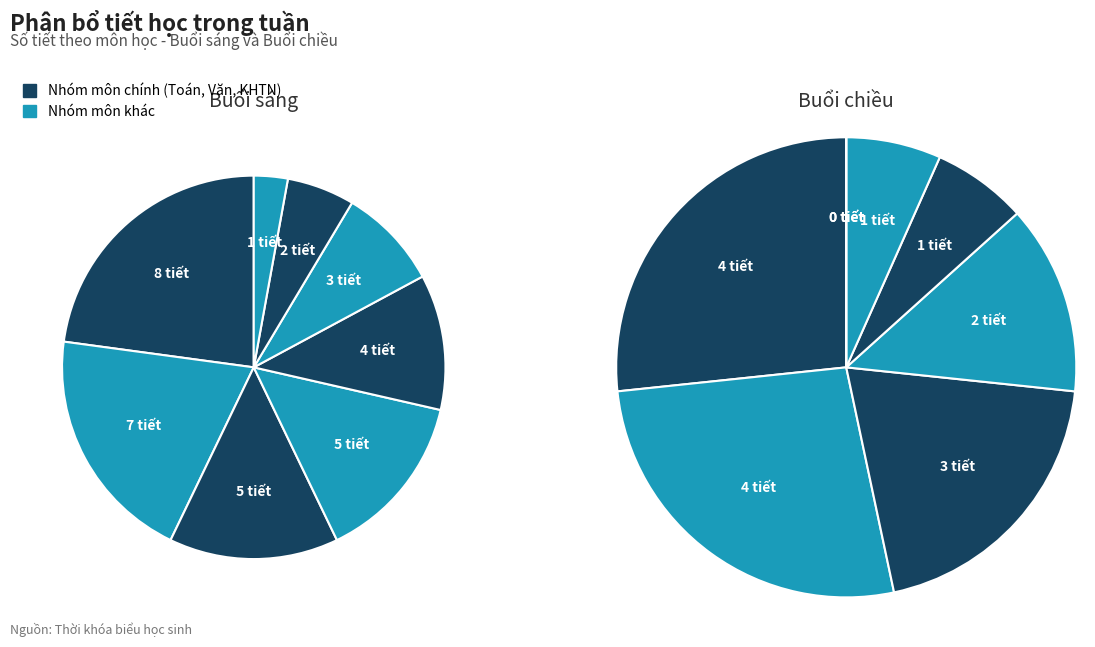

How many segments does this pie chart have?

8